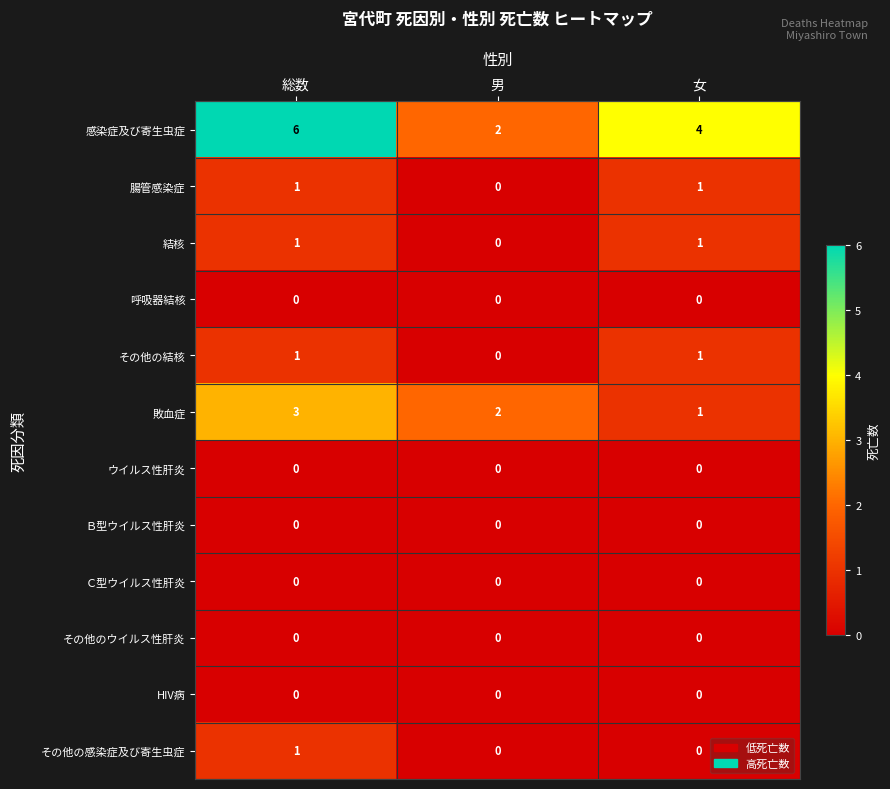

What is the difference between the highest and lowest values at 総数?

6